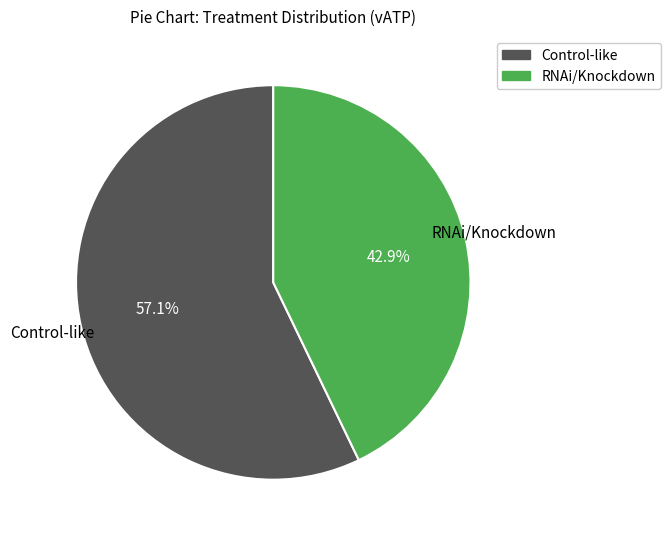

Is there a majority slice in this chart?

Yes